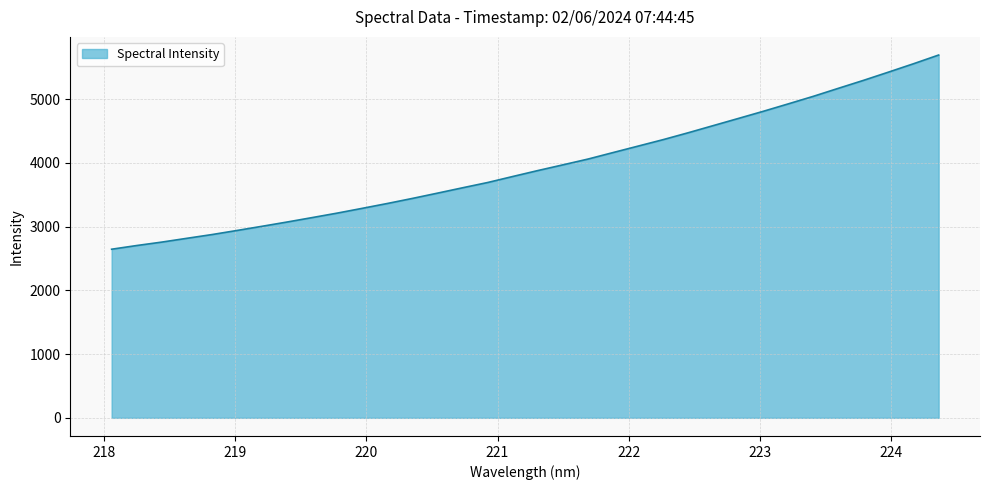

What is the maximum value shown in the chart?

5692.8